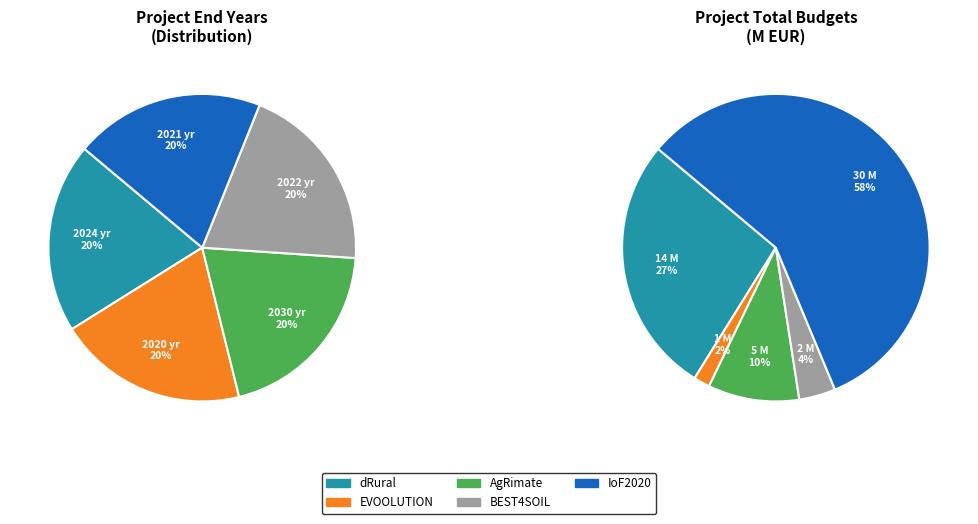

Combined, what portion of the pie is dRural and BEST4SOIL?

40.0%